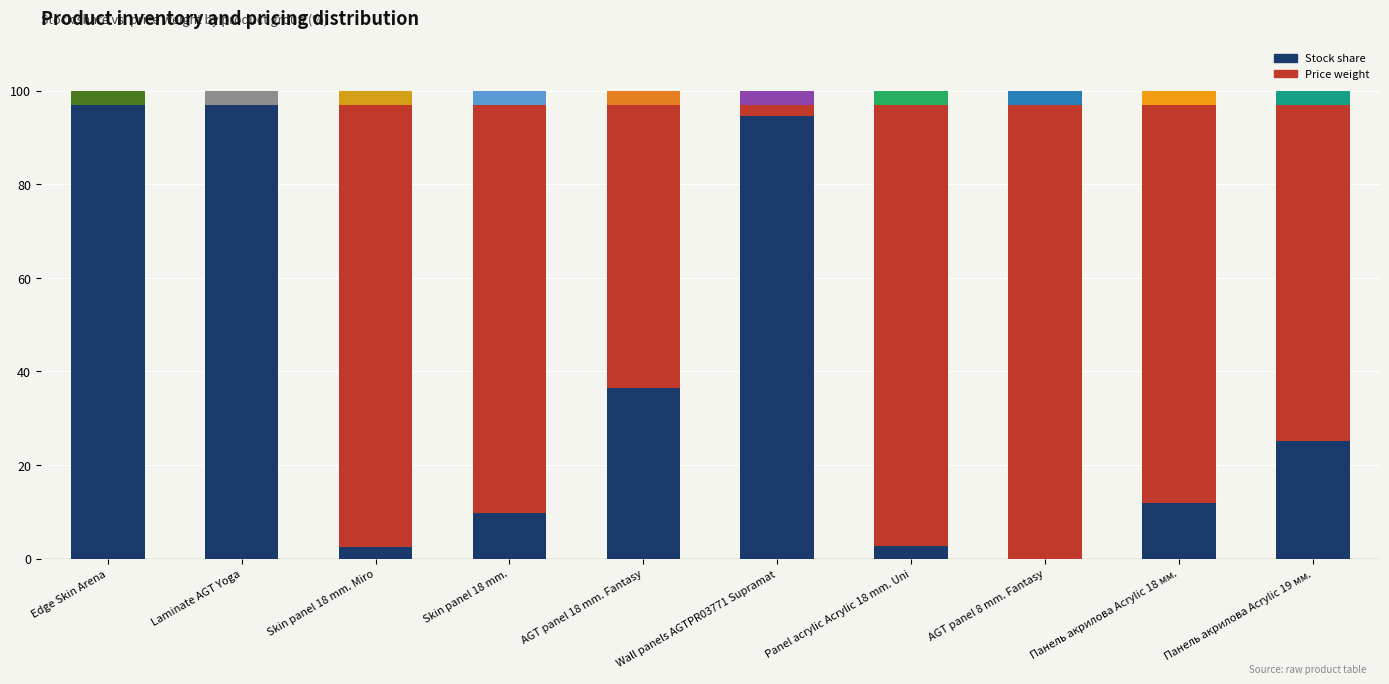

Which series has the largest range (max minus min)?

Stock share